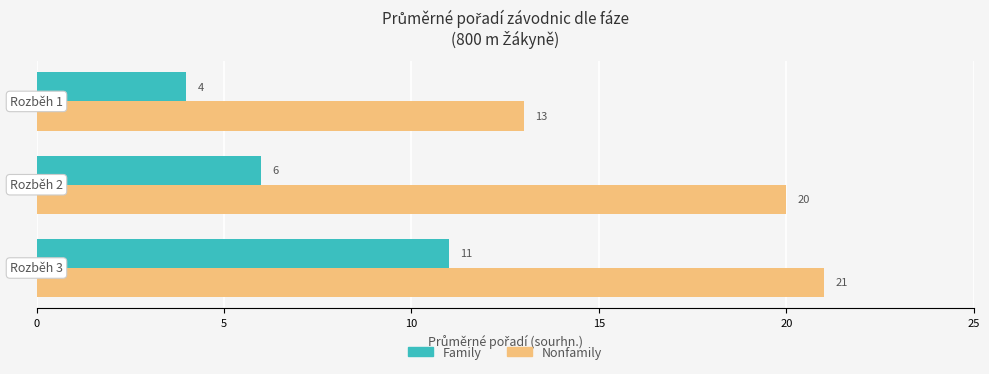

Which series has the widest spread of values?

Nonfamily